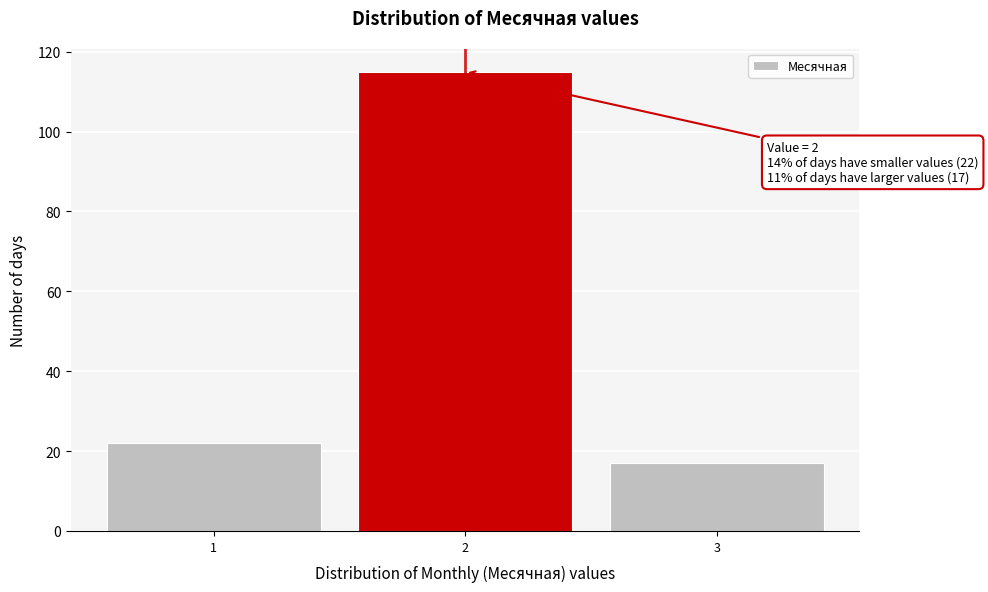

Over which range of the x-axis is the bar tallest?

1.5 to 2.5